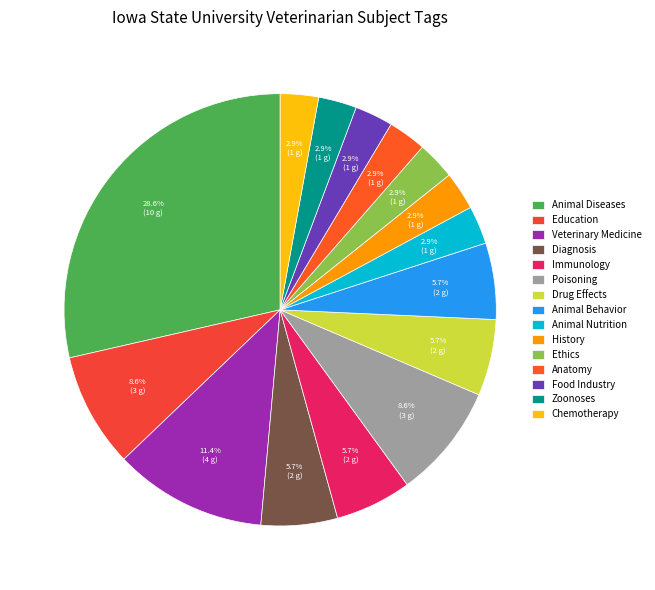

To the nearest percent, what is the difference between the largest and smallest slice percentages?

26%